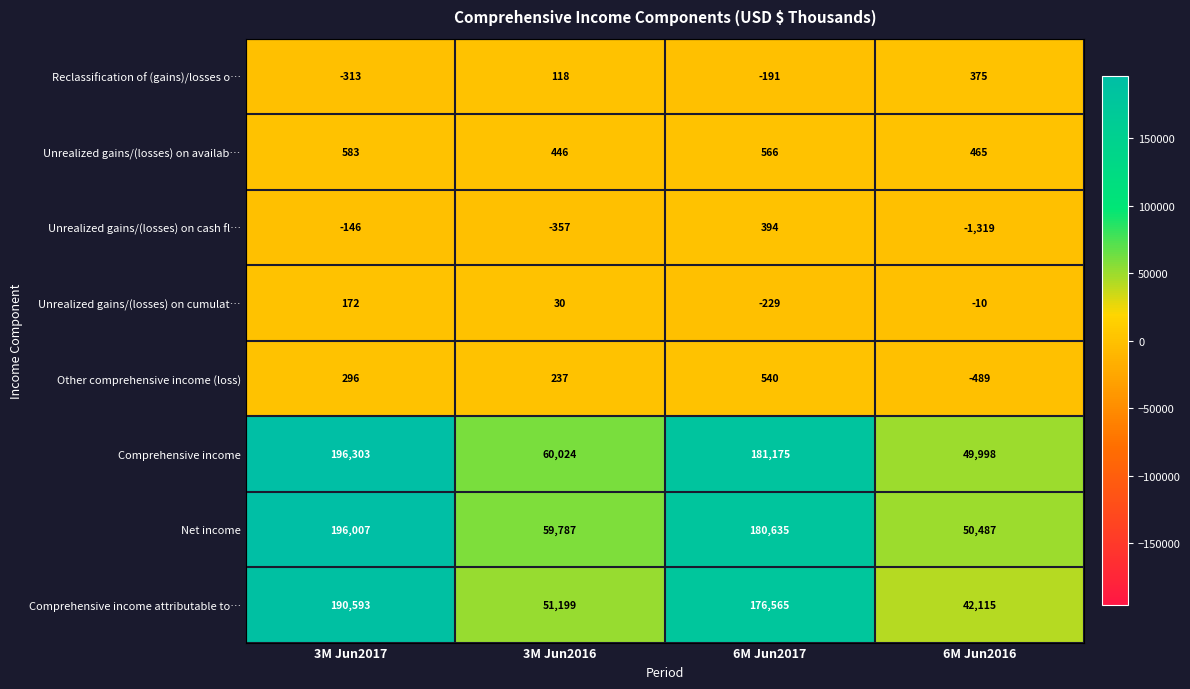

Is it true that Reclassification of (gains)/losses o… equals -467 at 3M Jun2017?

False